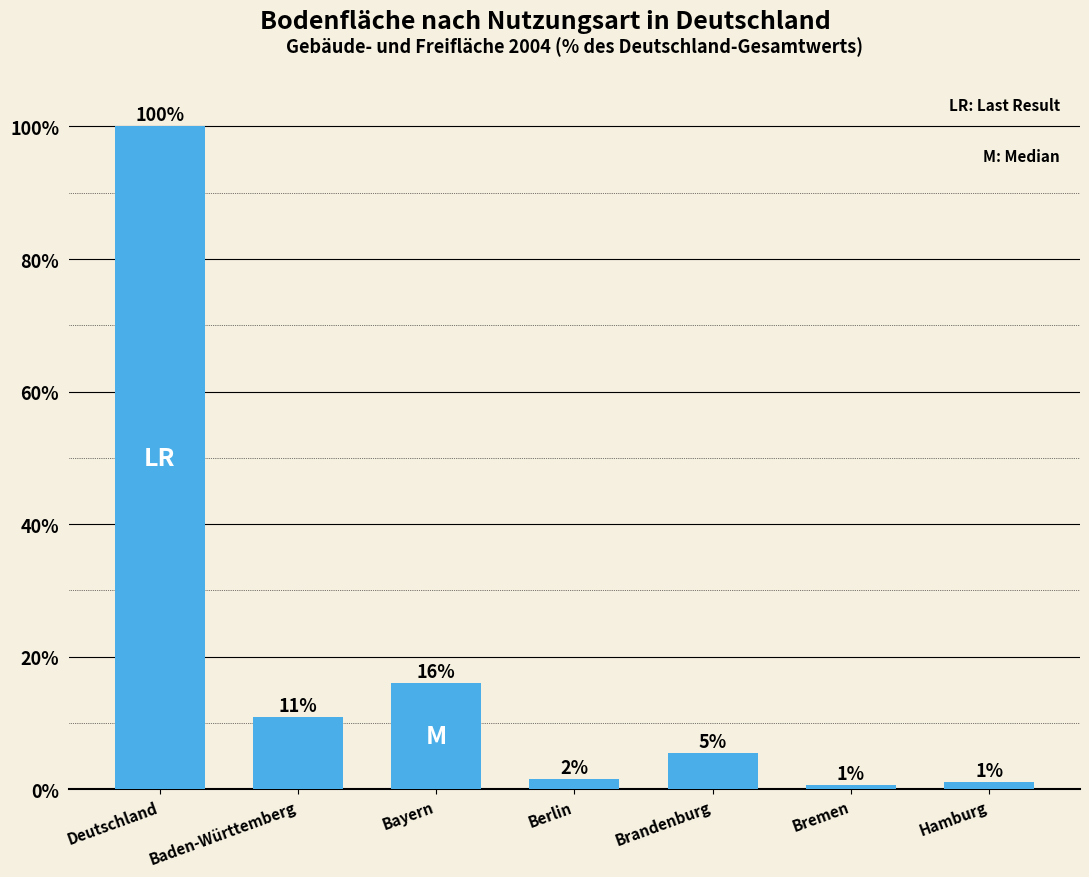

Rank the categories by value from lowest to highest.

Bremen, Hamburg, Berlin, Brandenburg, Baden-Württemberg, Bayern, Deutschland